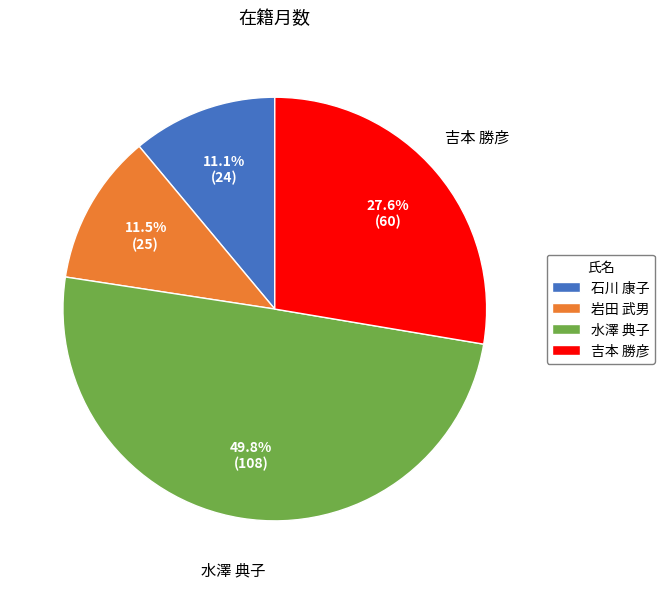

Does 吉本 勝彦 represent more than half of the total?

No